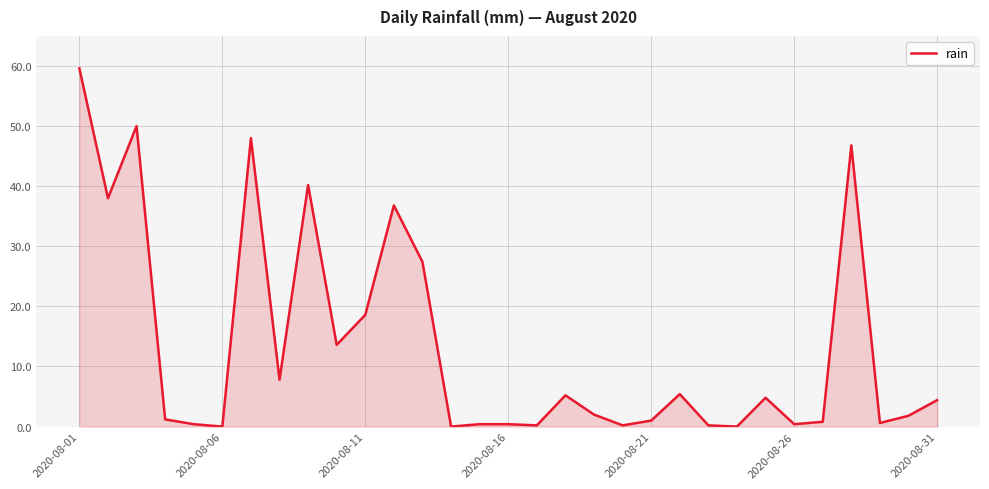

What is the difference between the maximum and minimum values?

59.6